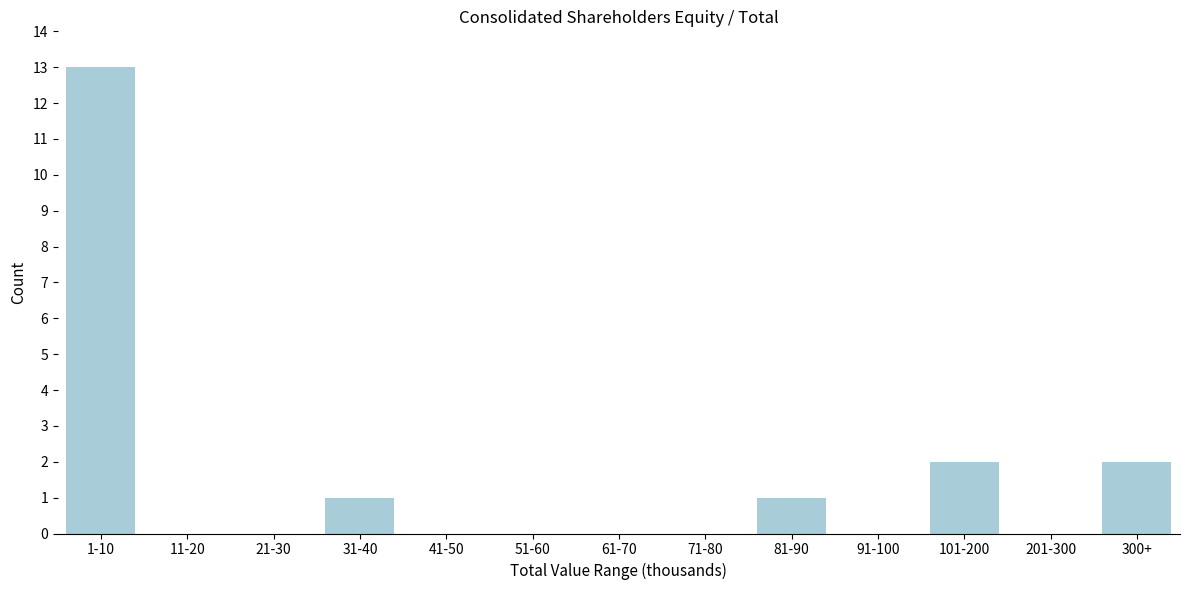

Reading right to left, list all the values displayed in this chart.

300+=2	201-300=0	101-200=2	91-100=0	81-90=1	71-80=0	61-70=0	51-60=0	41-50=0	31-40=1	21-30=0	11-20=0	1-10=13